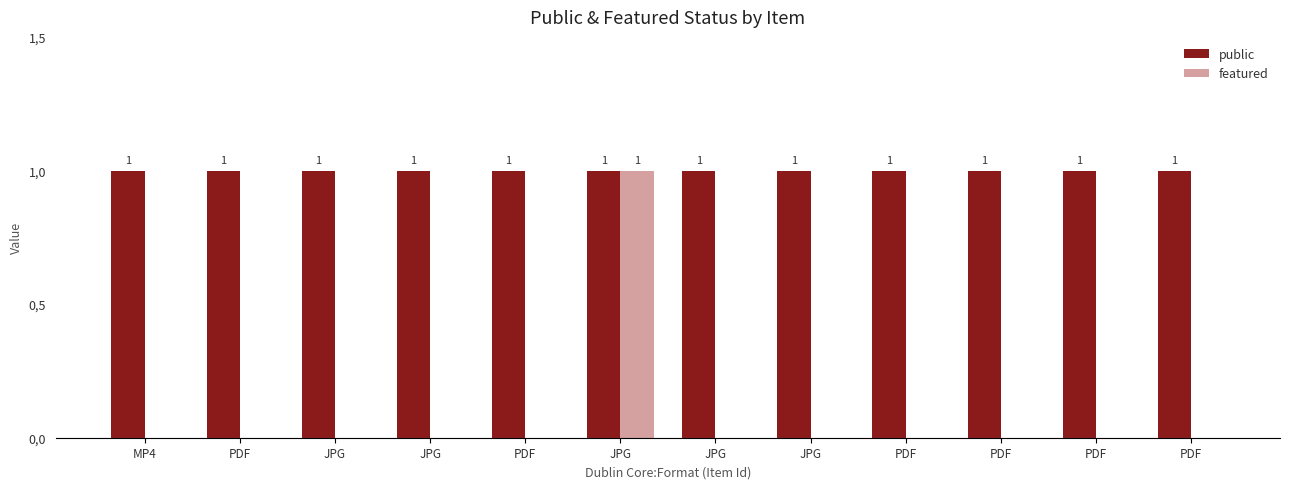

Reading right to left, extract all data points from this chart.

public: PDF=1	PDF=1	PDF=1	PDF=1	JPG=1	JPG=1	JPG=1	PDF=1	JPG=1	JPG=1	PDF=1	MP4=1
featured: PDF=0	PDF=0	PDF=0	PDF=0	JPG=0	JPG=0	JPG=1	PDF=0	JPG=0	JPG=0	PDF=0	MP4=0